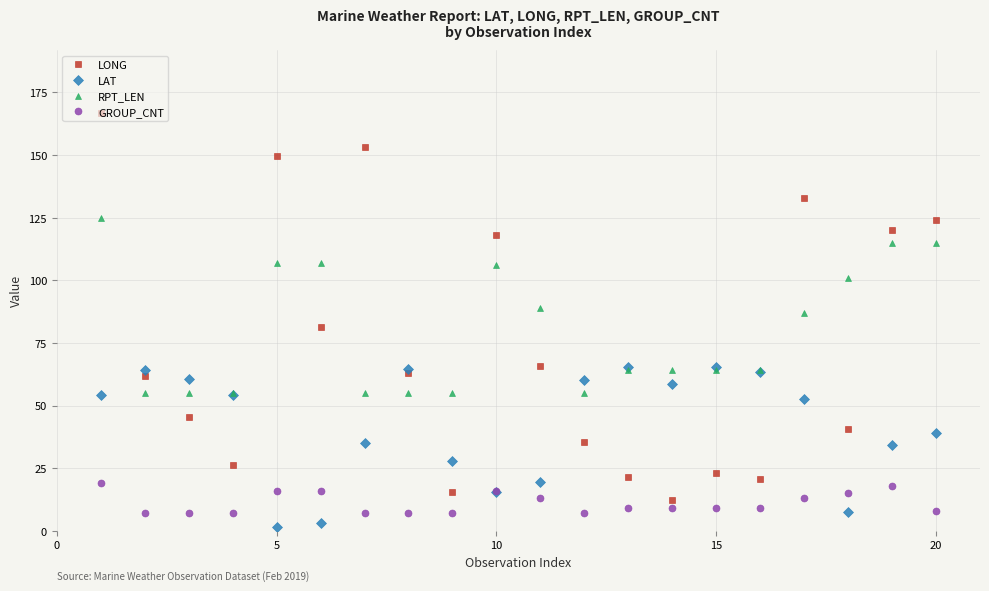

What is the greatest value displayed?

166.8